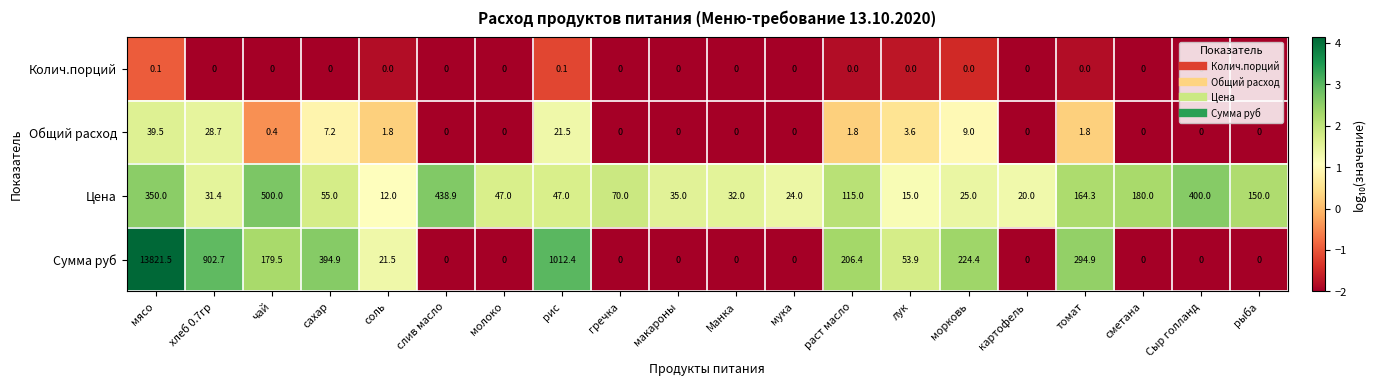

Count the number of categories in the chart.

20